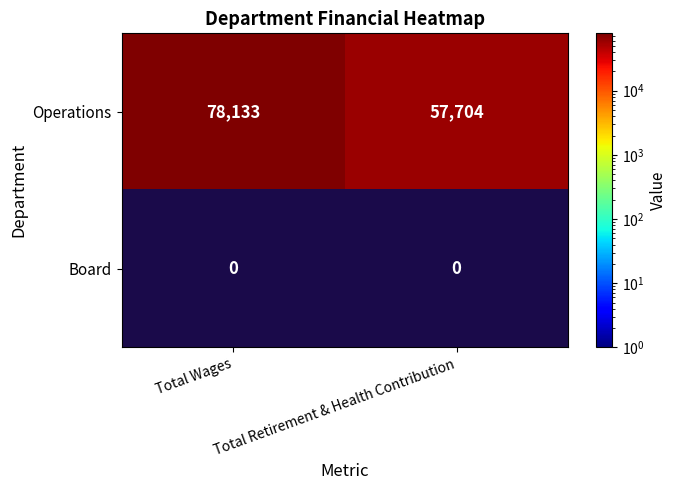

The value of Operations at Total Wages is 38771. True or false?

False